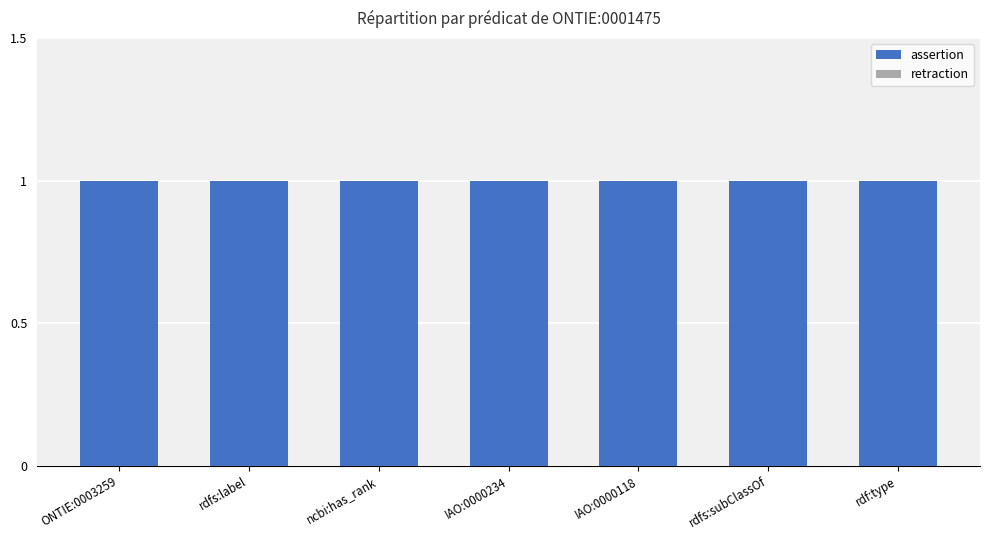

Reading left to right, what are all the values shown in this chart?

assertion: ONTIE:0003259=1	rdfs:label=1	ncbi:has_rank=1	IAO:0000234=1	IAO:0000118=1	rdfs:subClassOf=1	rdf:type=1
retraction: ONTIE:0003259=0	rdfs:label=0	ncbi:has_rank=0	IAO:0000234=0	IAO:0000118=0	rdfs:subClassOf=0	rdf:type=0